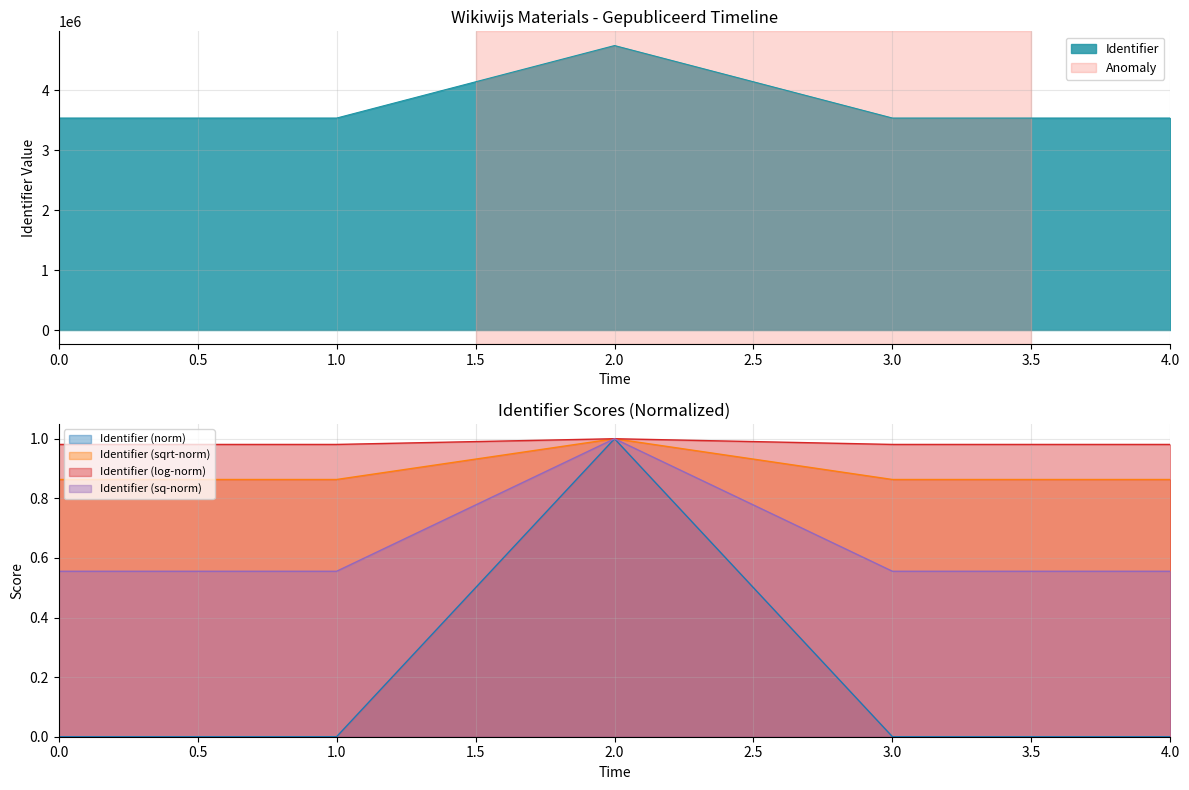

Is it true that Identifier (log-norm) equals 0.7 at 4.0?

False